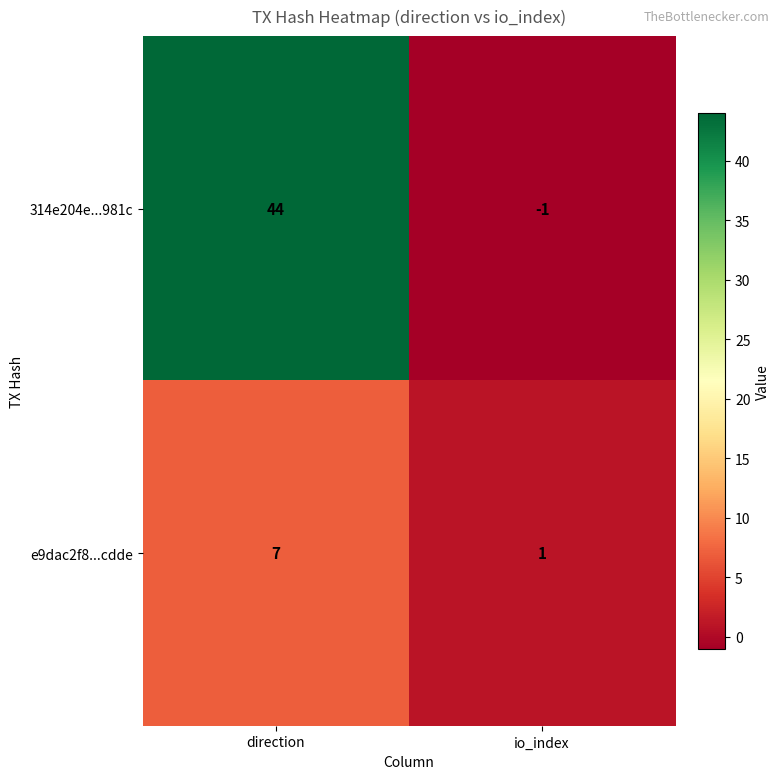

Reading left to right, list all the values displayed in this chart.

314e204e...981c: direction=44	io_index=-1
e9dac2f8...cdde: direction=7	io_index=1